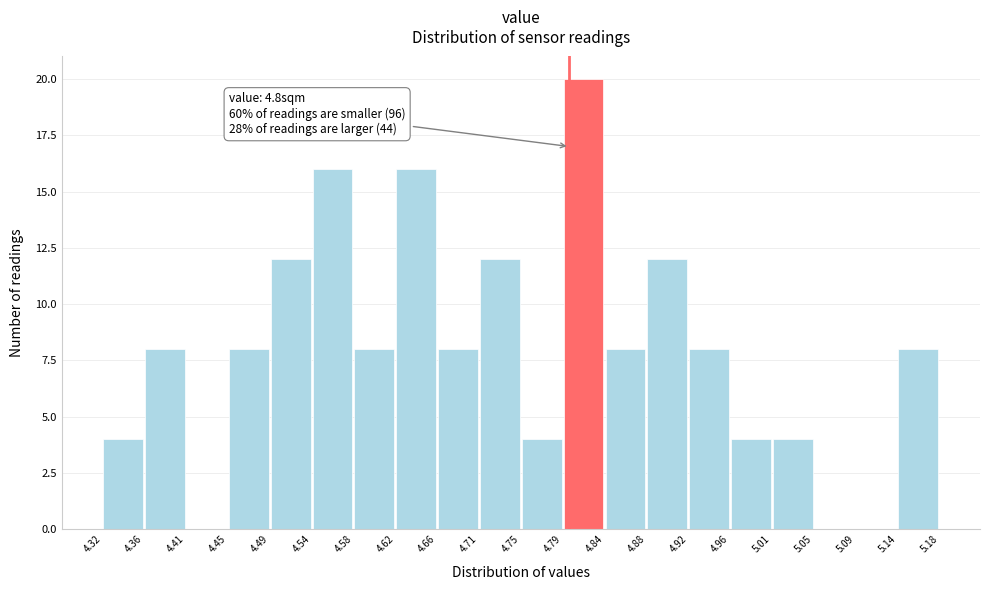

Over which range of the x-axis is the bar tallest?

4.79 to 4.84